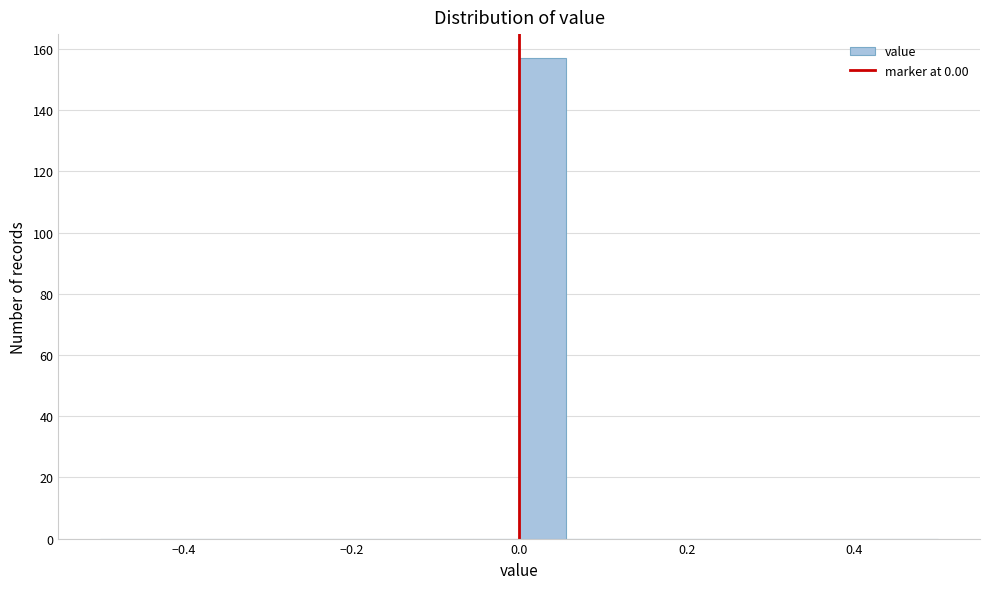

Around what value on the x-axis is the tallest bar? Give the approximate position of its centre, as read against the axis.

0.02